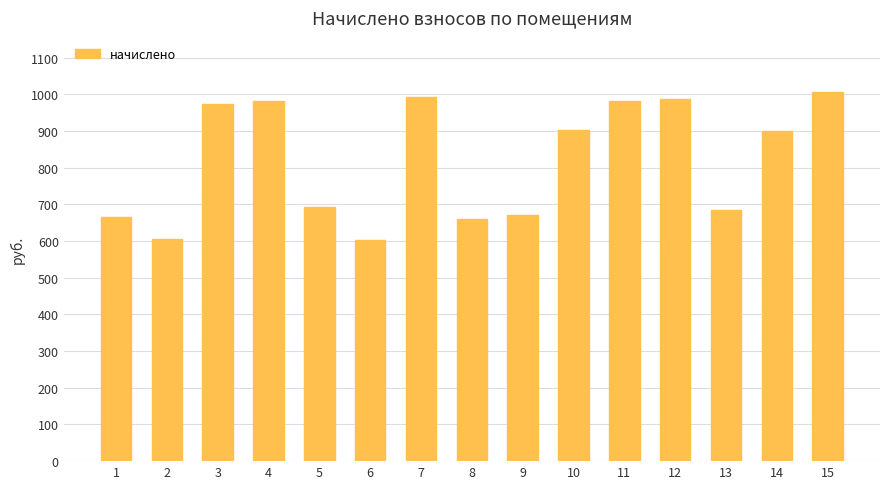

What is the sum of the values at 2 and 6?

1207.1